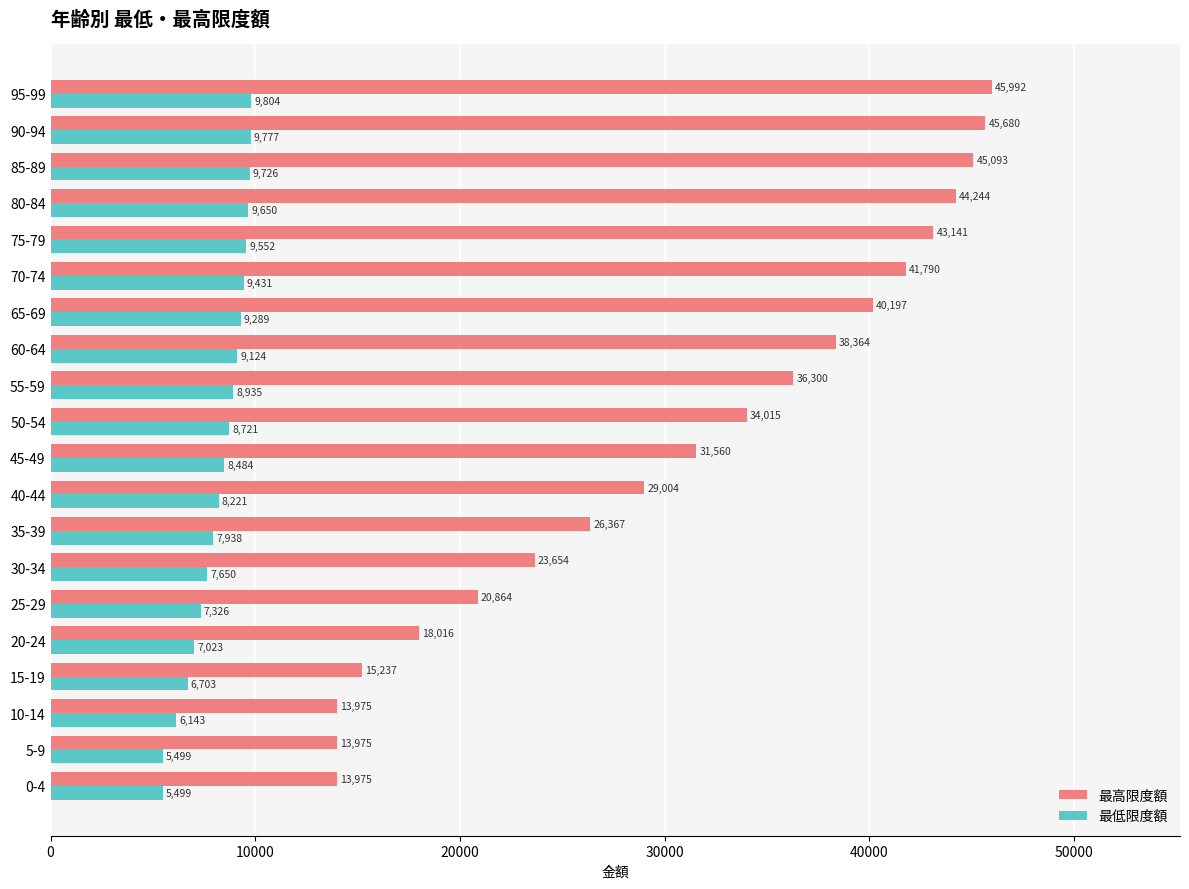

Is it true that 最高限度額 equals 31755 at 30-34?

False